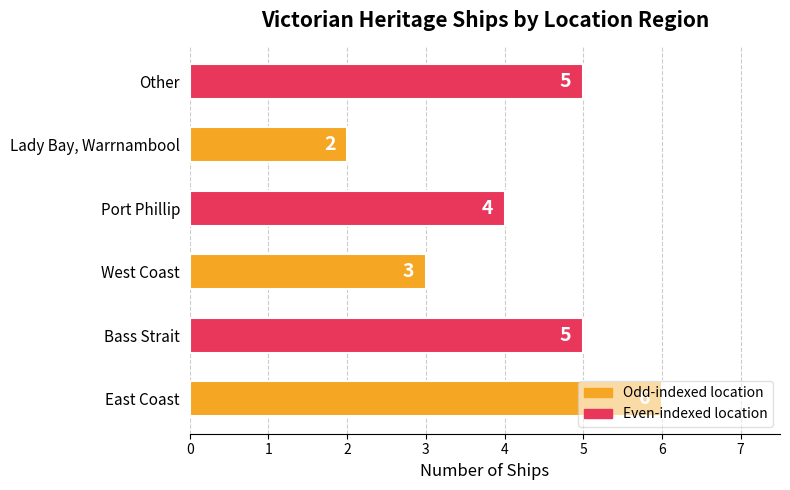

Are the bars horizontal?

Yes